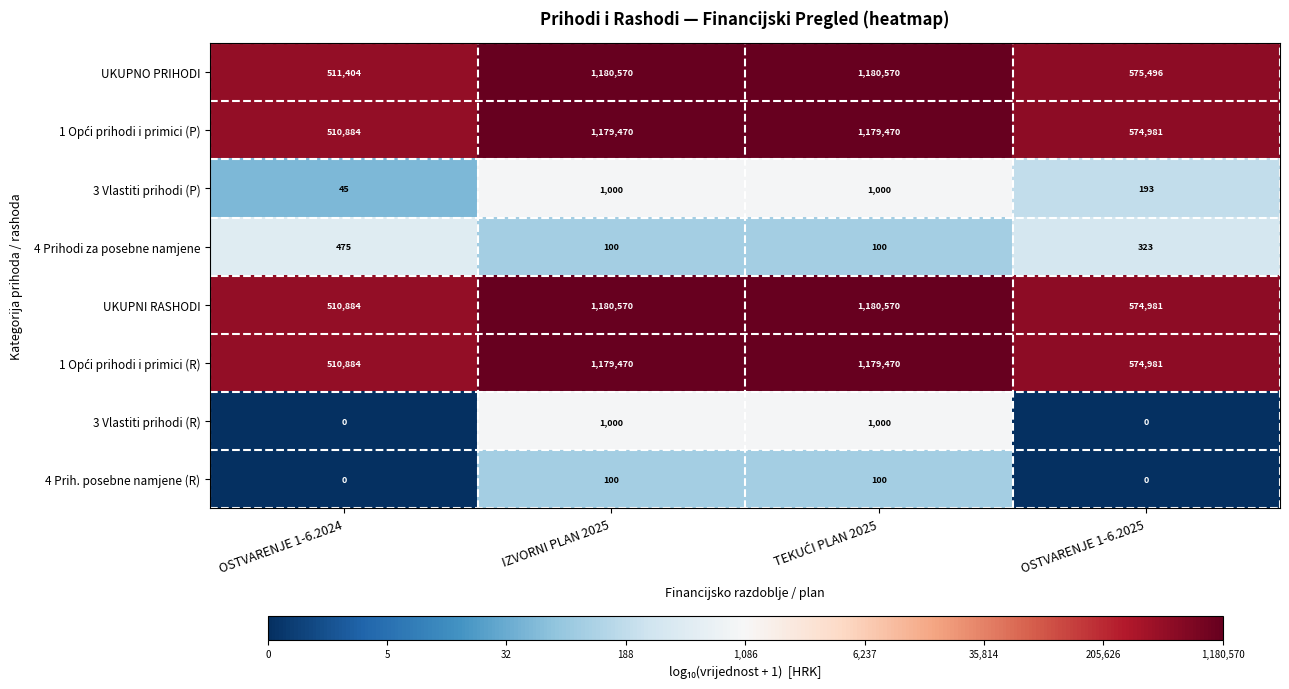

What is the greatest value displayed?

1180570